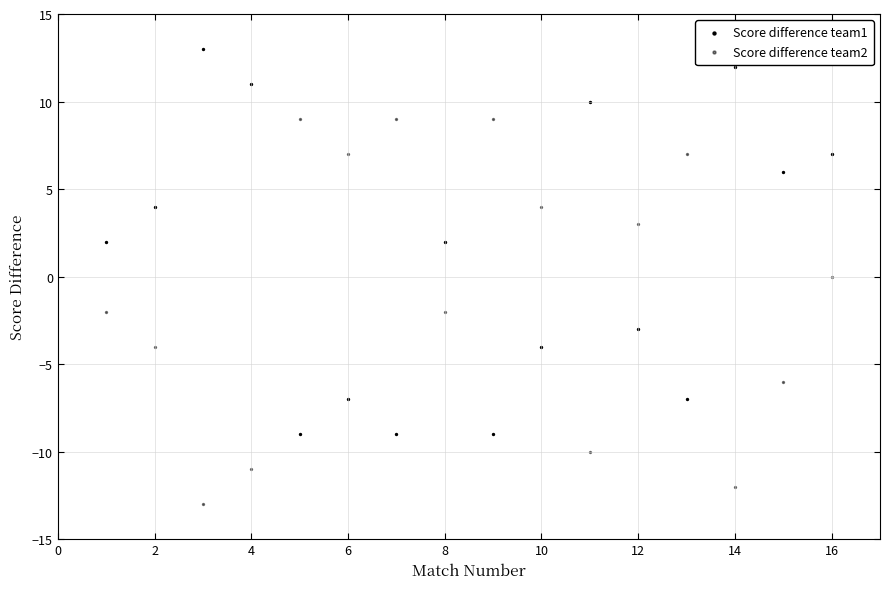

How many data points are displayed?

32